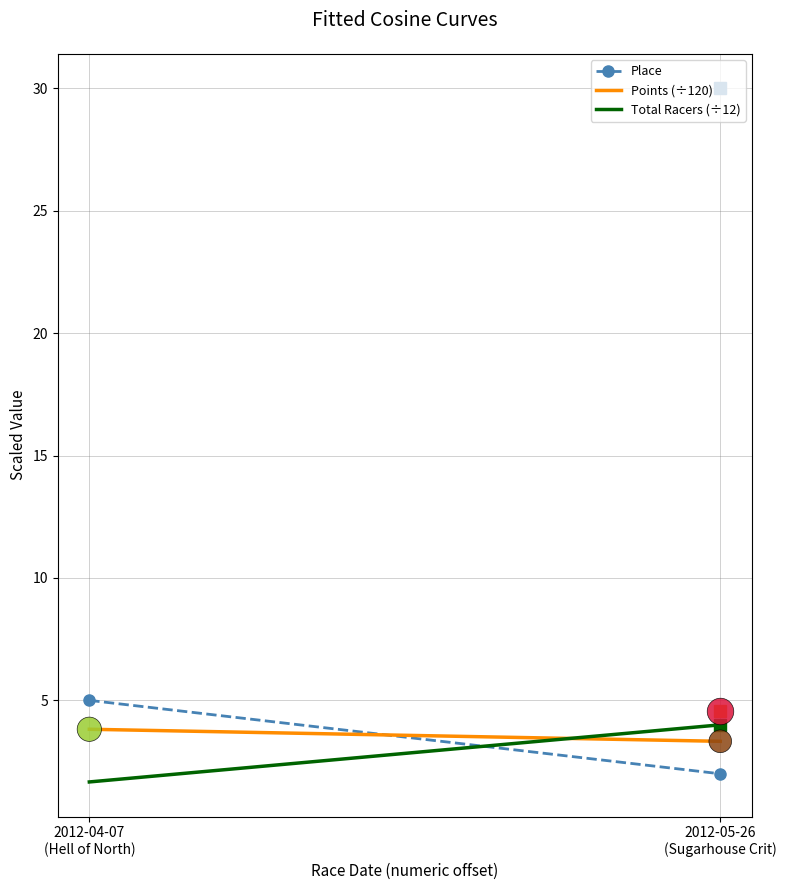

Which series has the widest spread of Y values?

Place